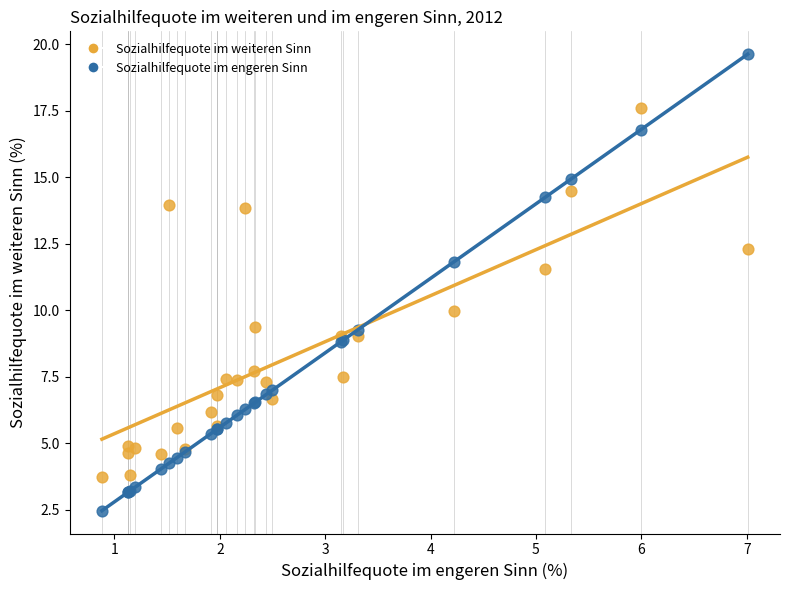

Across all series, what Y value is closest to 11?

11.6